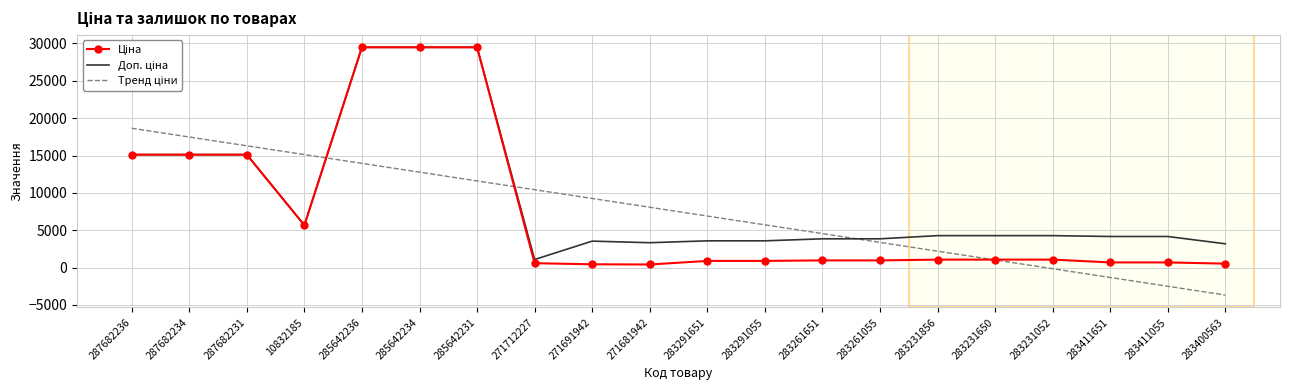

What is the spread (max minus min) of values at 287682234?

2359.9